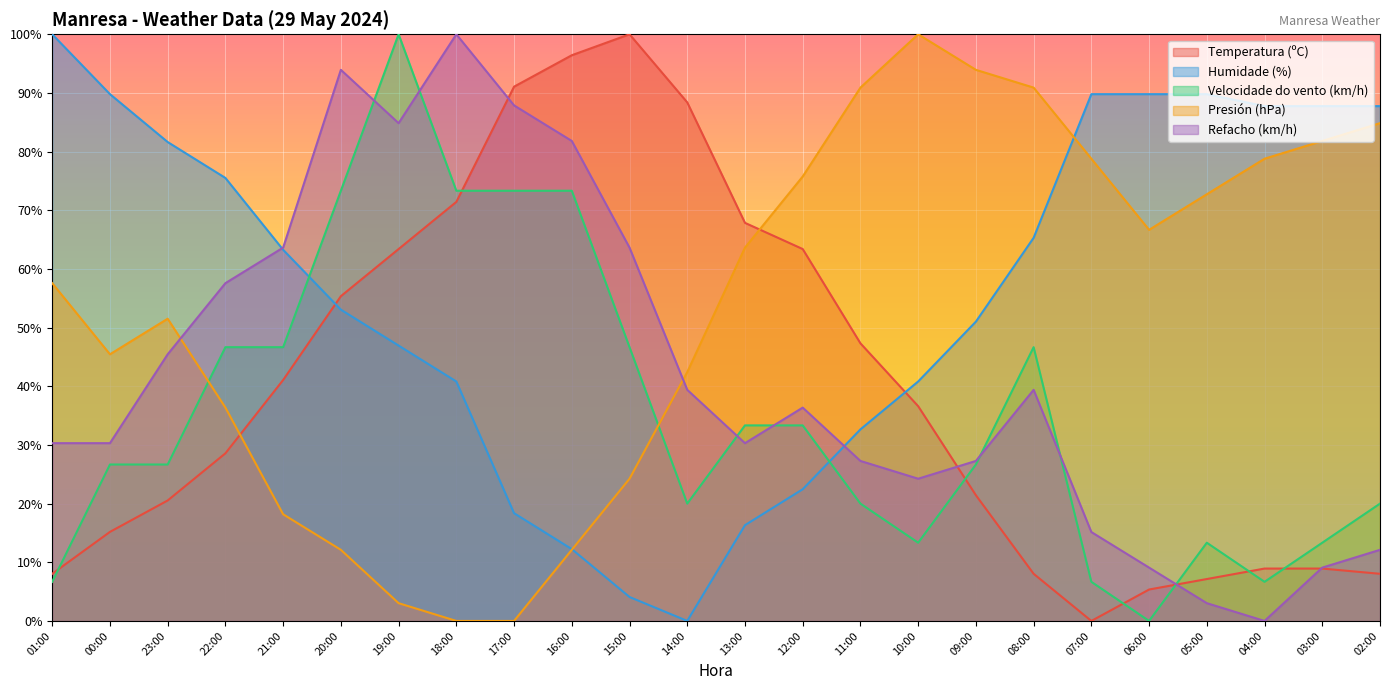

True or false: Velocidade do vento (km/h) has more than 0 points higher than both neighbors.

True